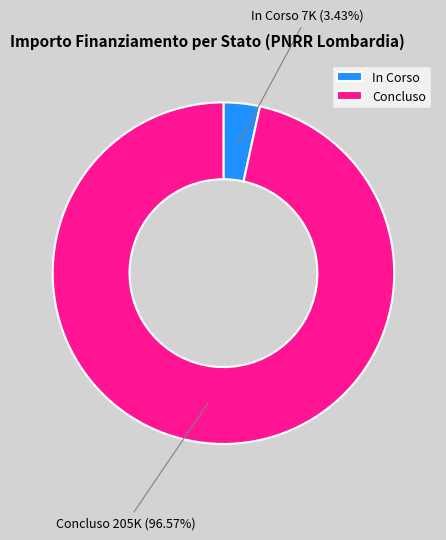

To the nearest percent, what is the combined percentage of Concluso and In Corso?

100%